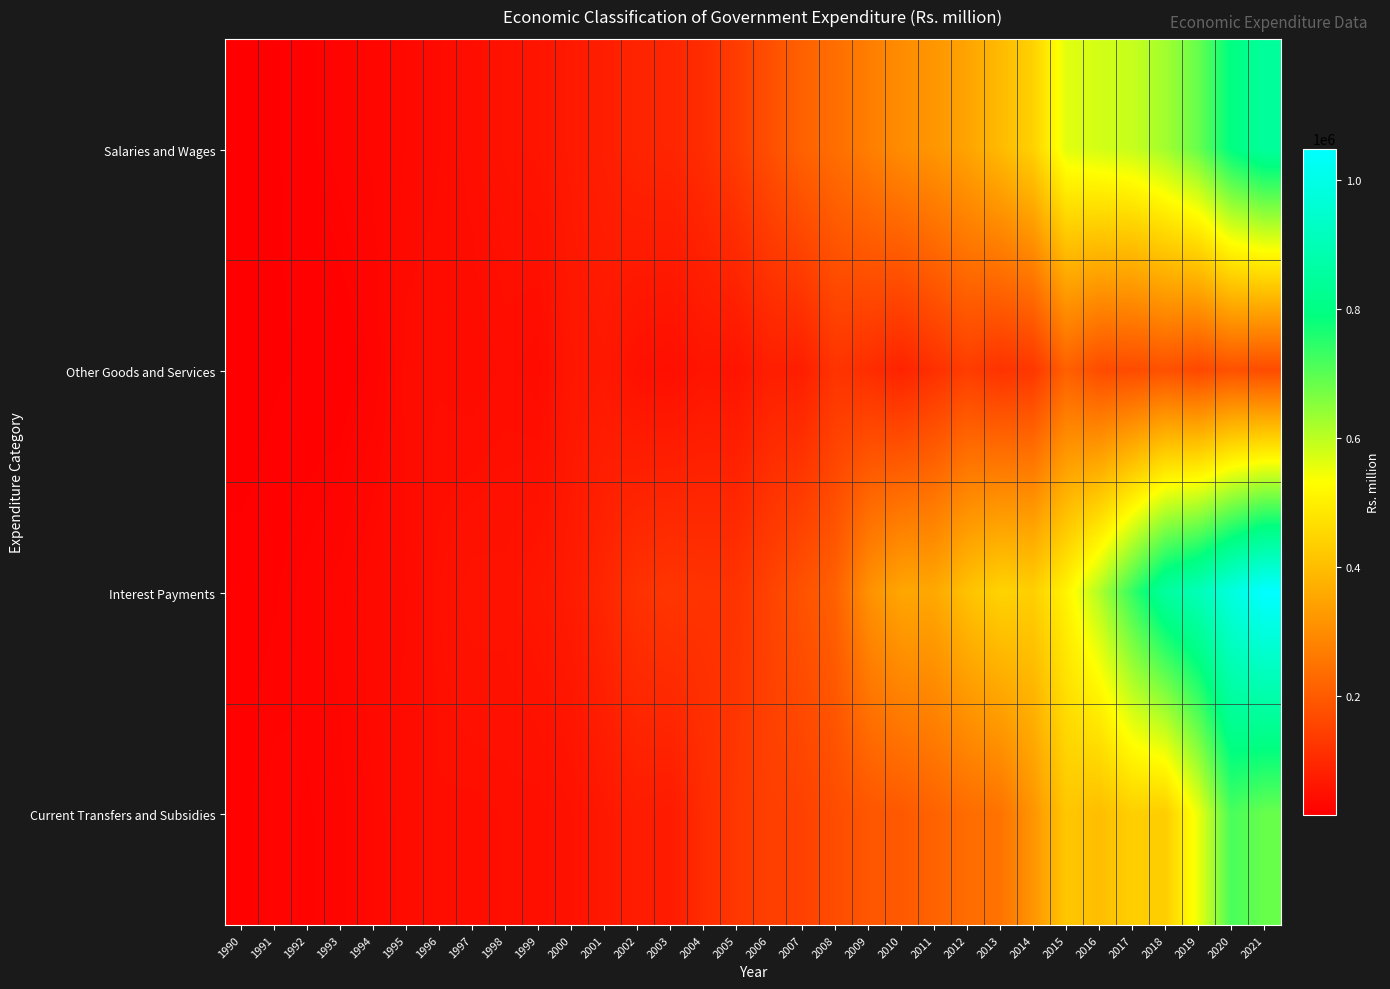

What is the difference between the highest and lowest values at 1993?

11640.0